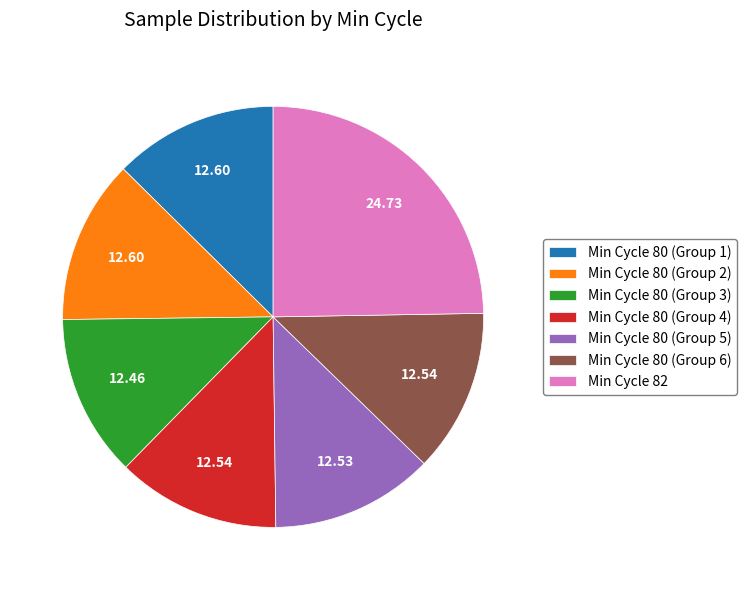

Approximately how many times larger is the value at Min Cycle 80 (Group 3) compared to Min Cycle 80 (Group 6)?

1.0